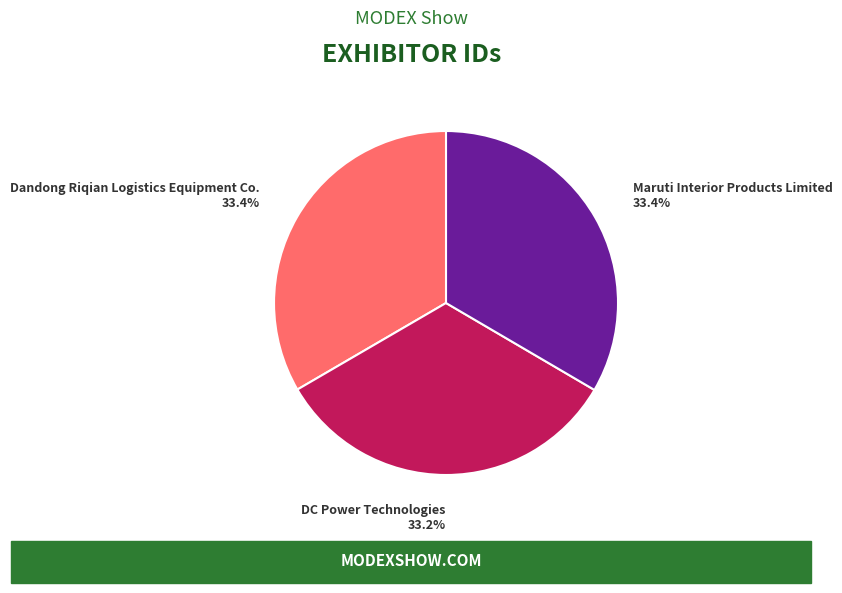

Is there any slice that represents more than half of the pie?

No